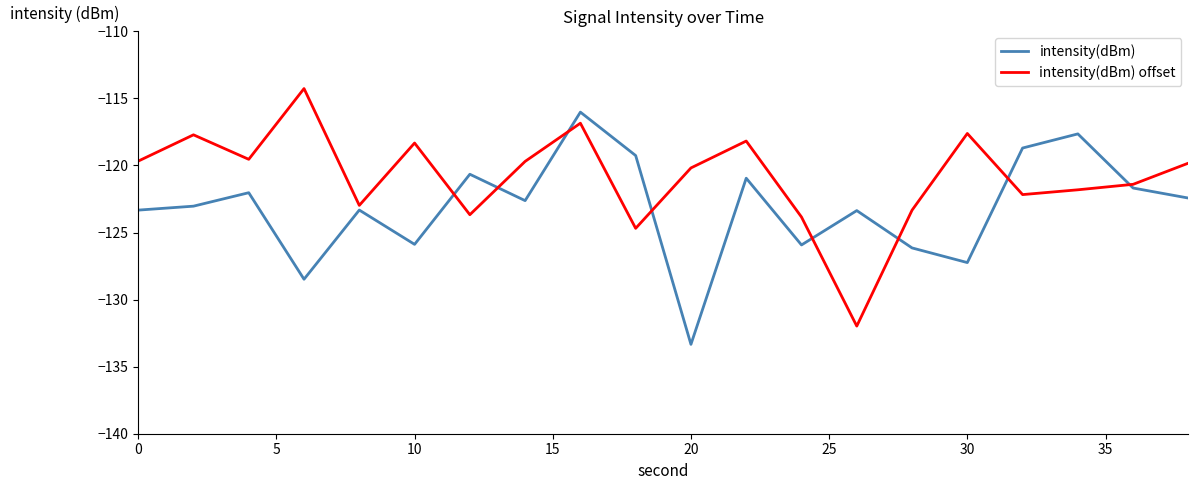

Does the chart have visible grid lines?

No